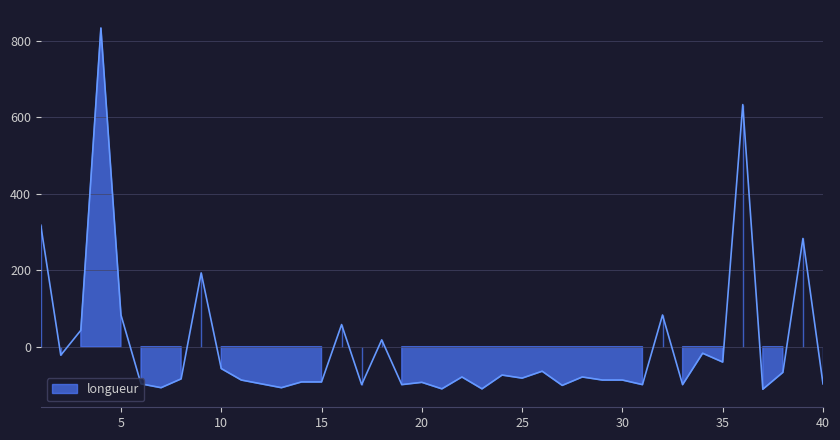

True or false: the data has more than 1 interior local peaks.

True